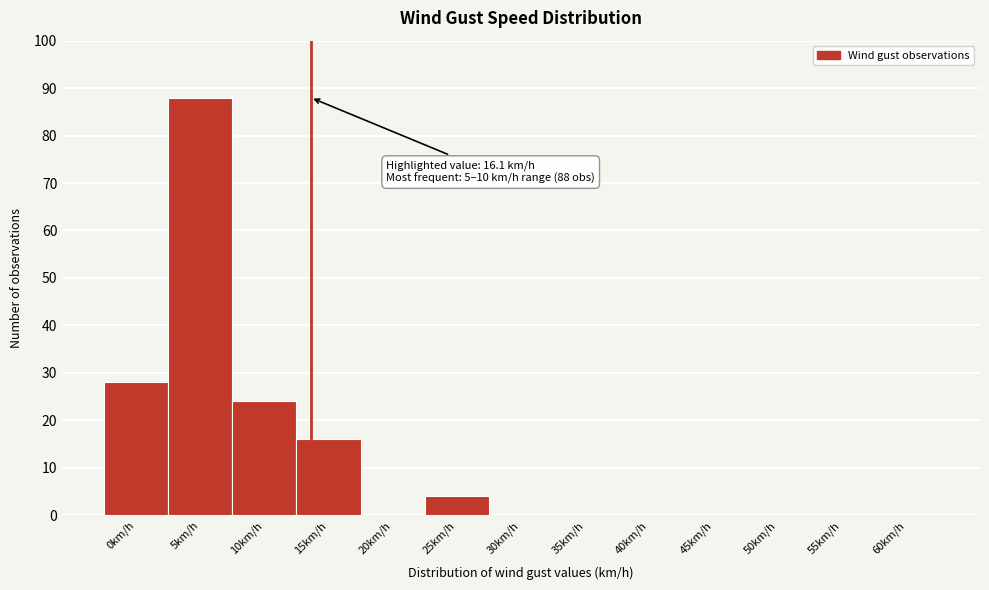

Reading left to right, transcribe all the data shown in this chart.

0km/h=28	5km/h=88	10km/h=24	15km/h=16	20km/h=0	25km/h=4	30km/h=0	35km/h=0	40km/h=0	45km/h=0	50km/h=0	55km/h=0	60km/h=0